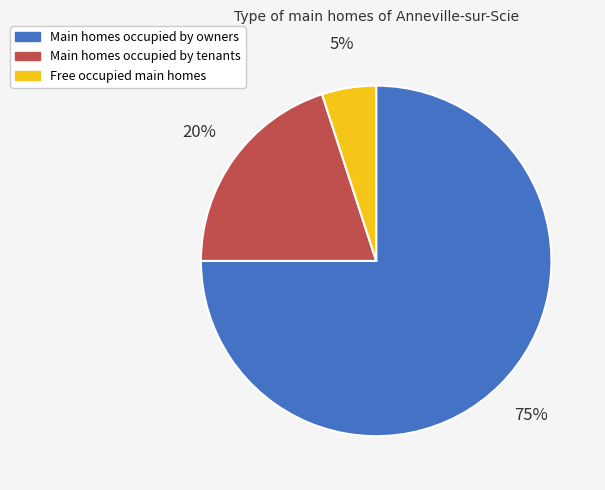

Which category has the smallest portion of the pie?

Free occupied main homes